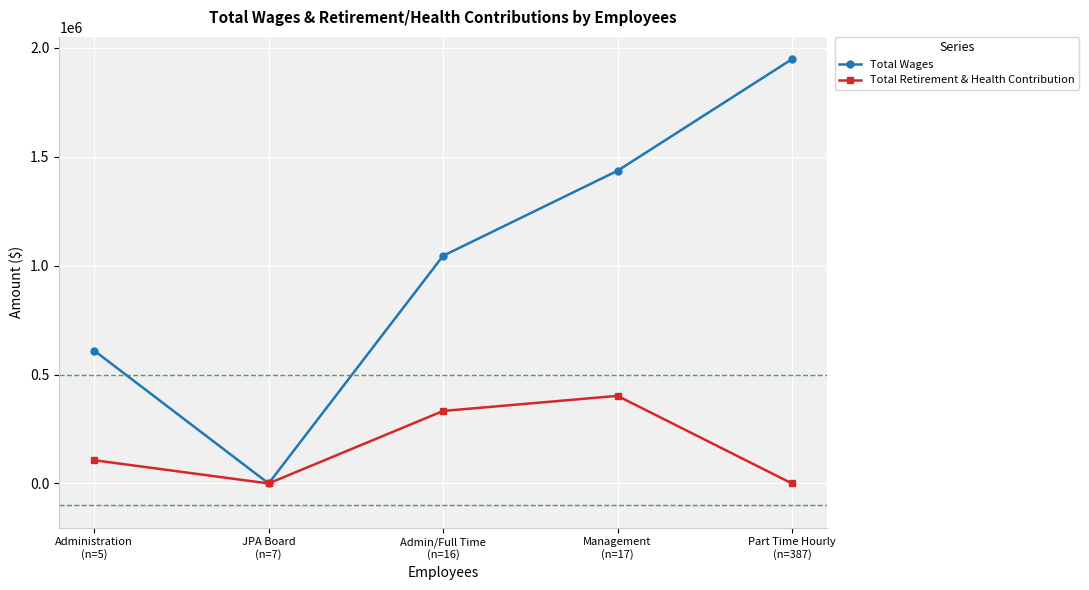

Which category has the highest value across all series?

Part Time Hourly
(n=387)